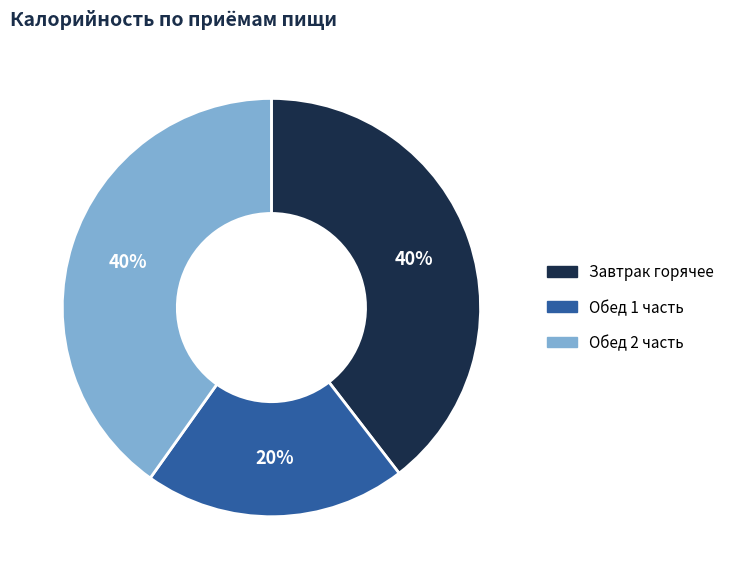

How many segments does this pie chart have?

3